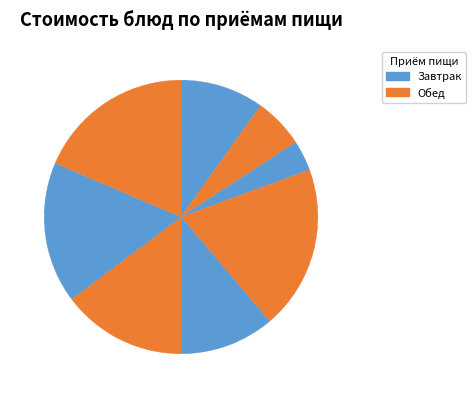

To the nearest percent, what is the difference between the largest and smallest slice percentages?

16%